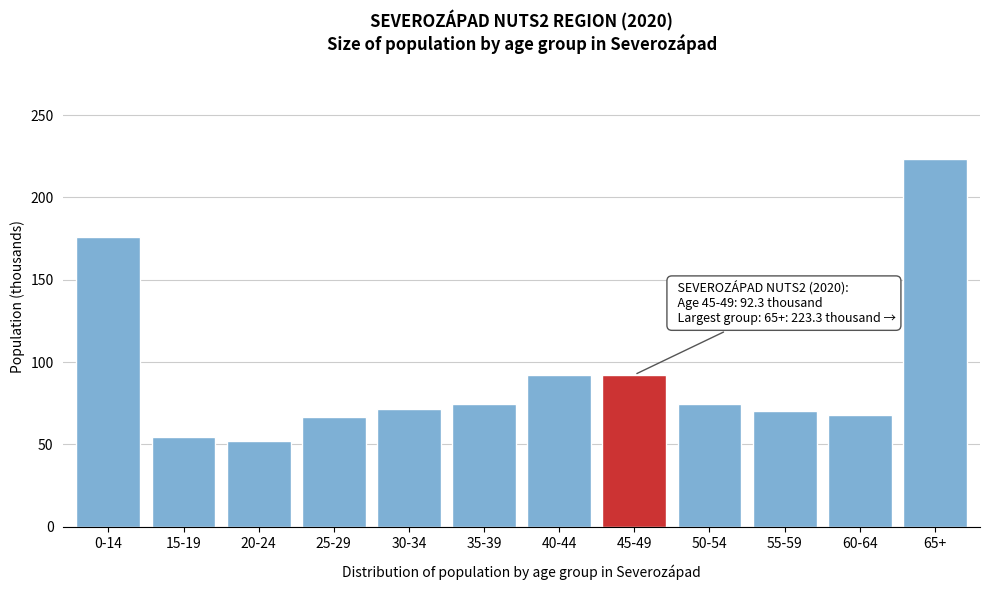

The chart shows a value of 92.3 at 45-49. True or false?

True